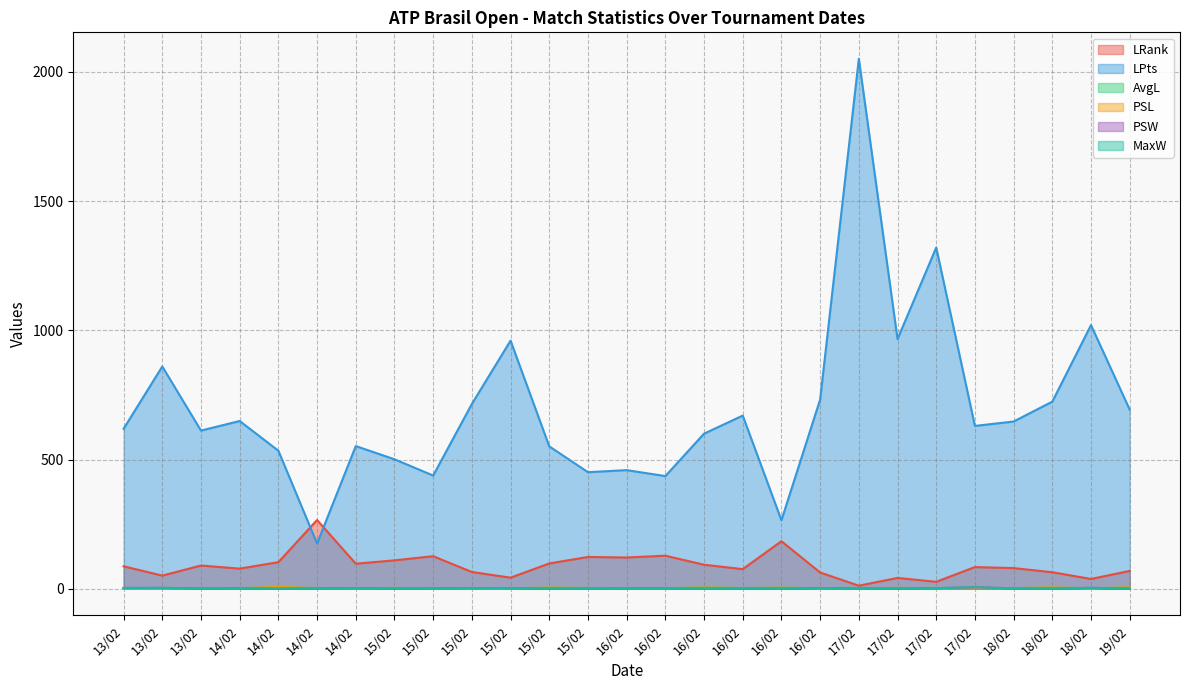

List the series in order of their peak value, highest first.

LPts, LRank, PSL, AvgL, PSW, MaxW